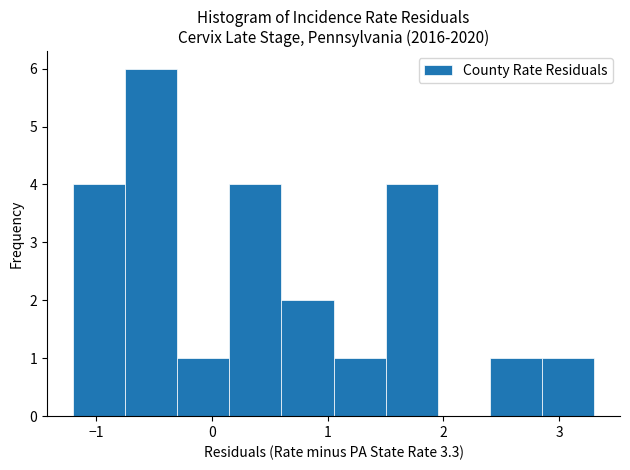

Which range on the x-axis has the tallest bar?

-0.75 to -0.30